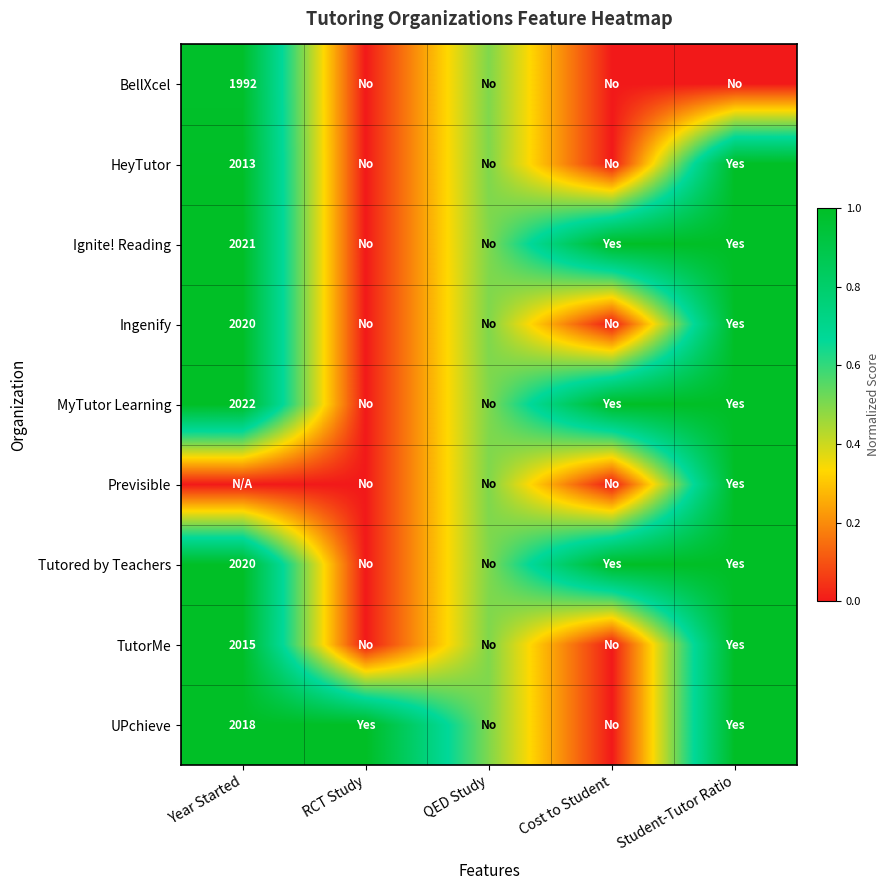

Is it true that UPchieve equals 499.0 at Year Started?

False